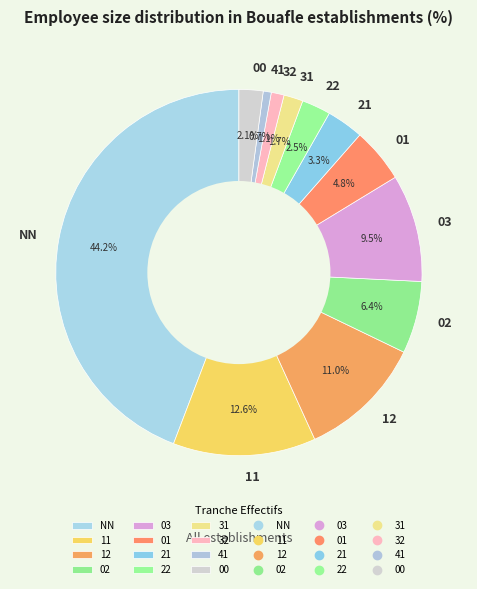

Is the sum of 02 and 01 greater than half?

No